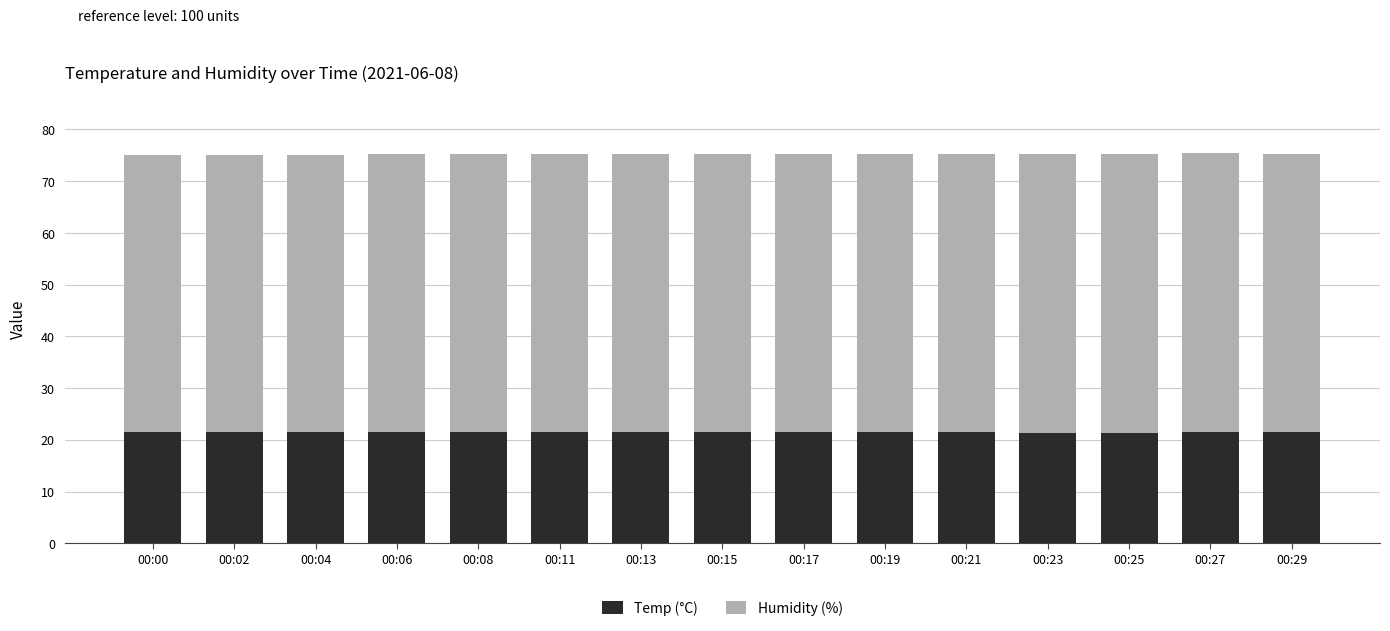

What is the total value across all series at 00:06?

75.2